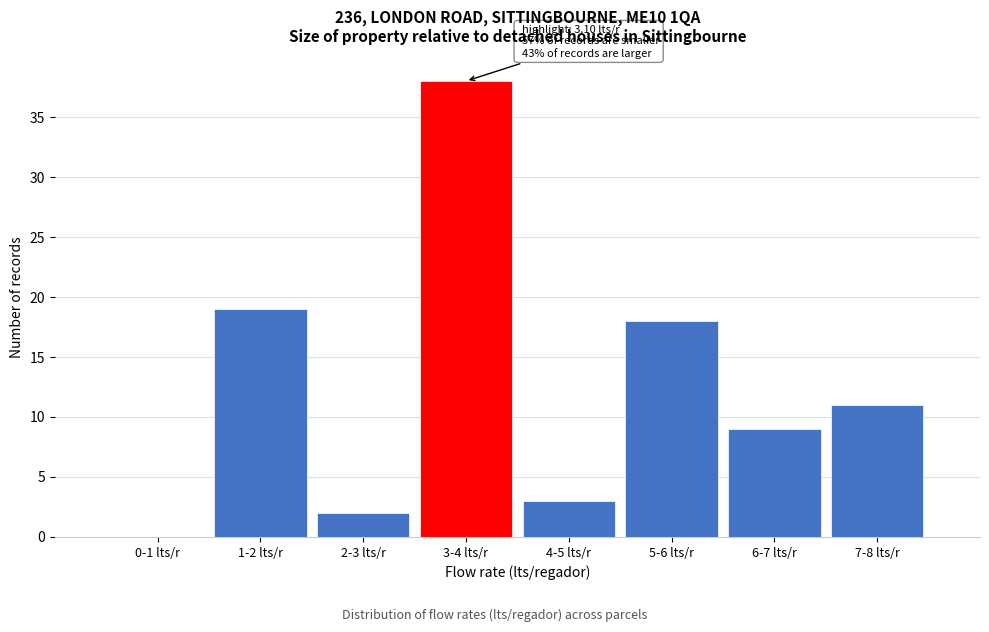

Reading left to right, extract all data points from this chart.

0-1 lts/r=0	1-2 lts/r=19	2-3 lts/r=2	3-4 lts/r=38	4-5 lts/r=3	5-6 lts/r=18	6-7 lts/r=9	7-8 lts/r=11